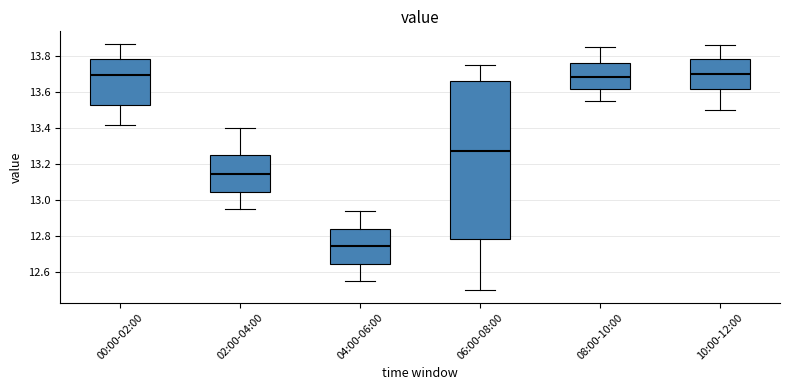

Reading left to right, read every box against the y-axis: the position of its median line, the range the box covers, and the ends of its whiskers. The values are not printed on the chart, so give them approximately, as read against the axis.

00:00-02:00: median 13.70, box 13.52 to 13.78, whiskers 13.42 to 13.88
02:00-04:00: median 13.14, box 13.04 to 13.26, whiskers 12.96 to 13.40
04:00-06:00: median 12.74, box 12.64 to 12.84, whiskers 12.56 to 12.94
06:00-08:00: median 13.28, box 12.78 to 13.66, whiskers 12.50 to 13.76
08:00-10:00: median 13.68, box 13.62 to 13.76, whiskers 13.56 to 13.86
10:00-12:00: median 13.70, box 13.62 to 13.78, whiskers 13.50 to 13.86